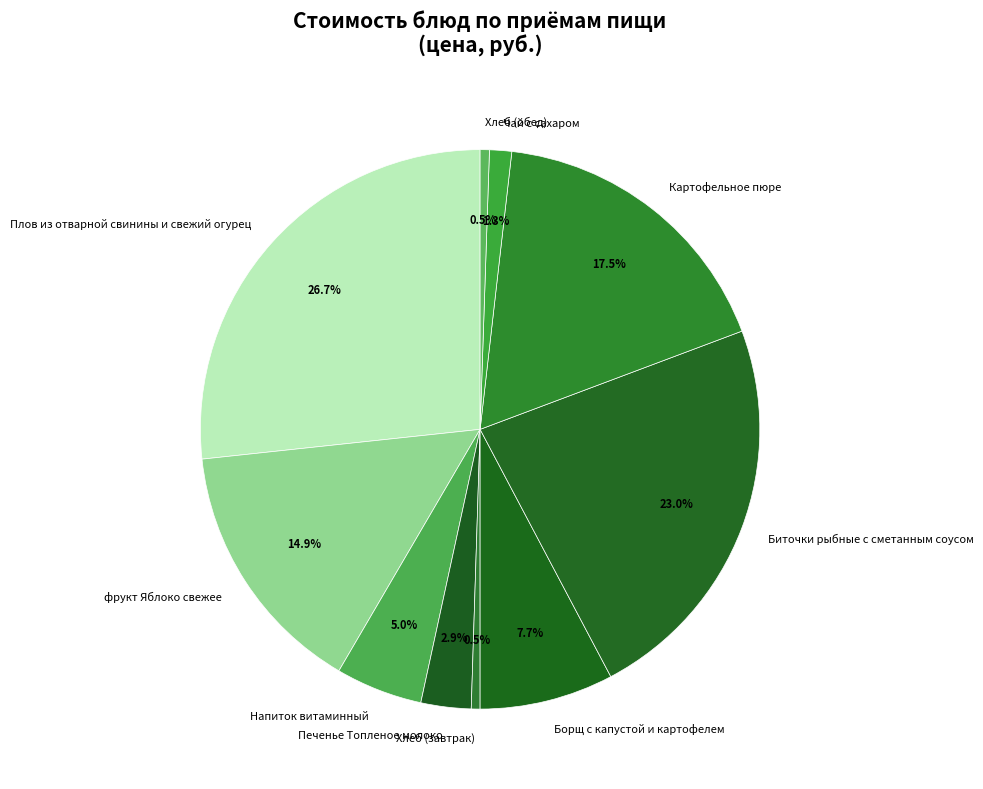

Which category has the biggest portion of the pie?

Плов из отварной свинины и свежий огурец